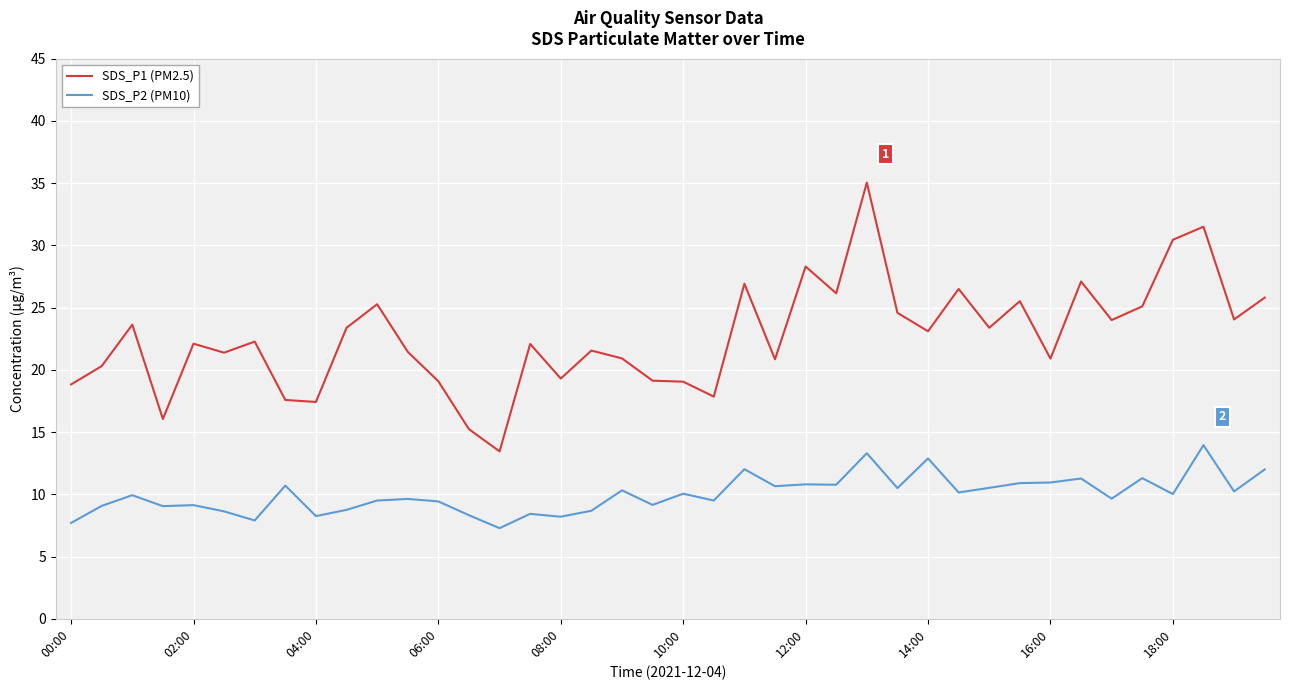

What is the difference between the maximum and minimum values in the SDS_P2 (PM10) series?

6.7